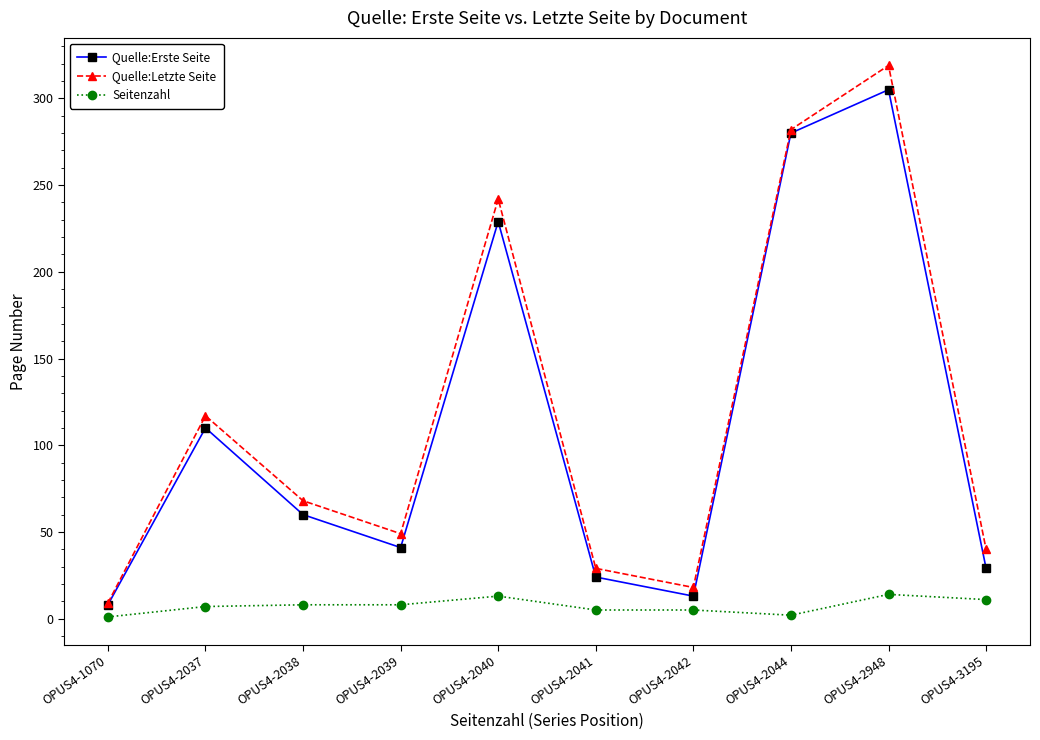

True or false: Quelle:Letzte Seite has a value of 117 at OPUS4-2037.

True